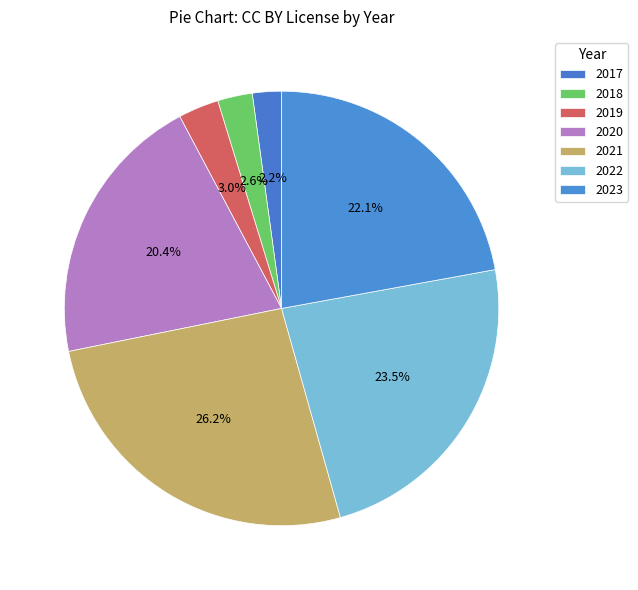

Does 2019 account for over 50% of the chart?

No